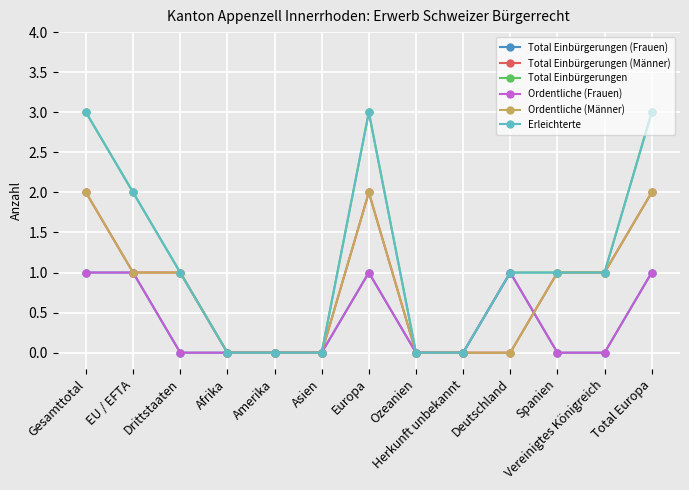

True or false: Erleichterte and Total Einbürgerungen intersect in this chart.

False